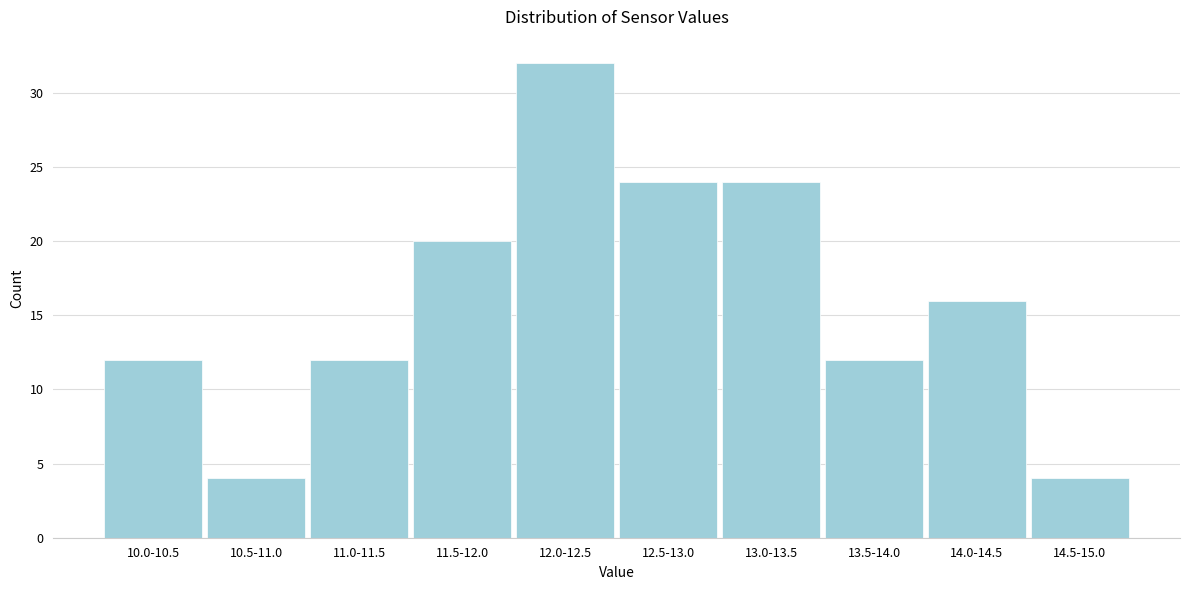

Reading left to right, transcribe all the data shown in this chart.

12	4	12	20	32	24	24	12	16	4